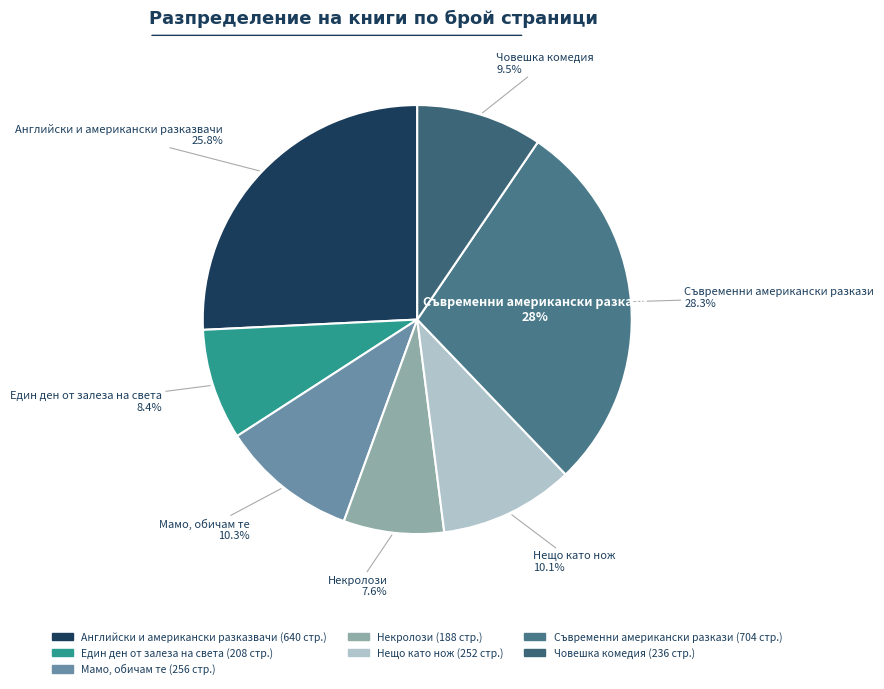

Is there a majority slice in this chart?

No